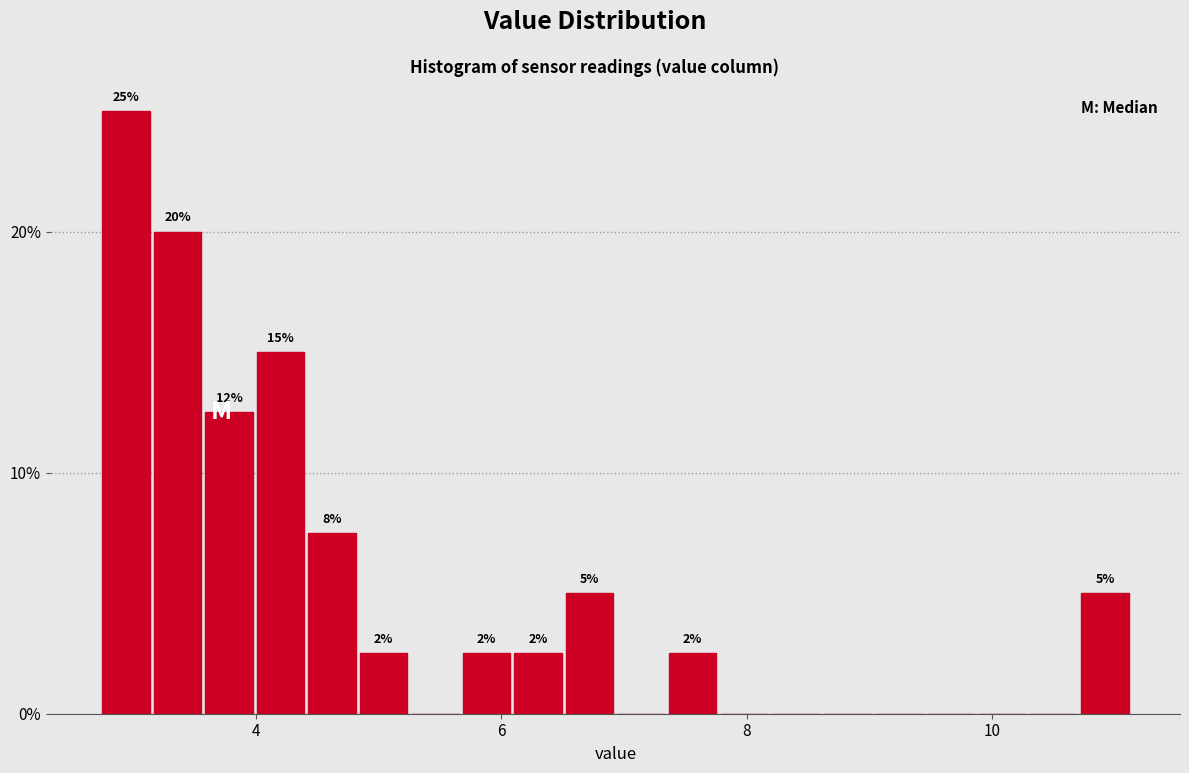

Read against the x-axis, roughly where is the centre of the tallest bar?

3.0